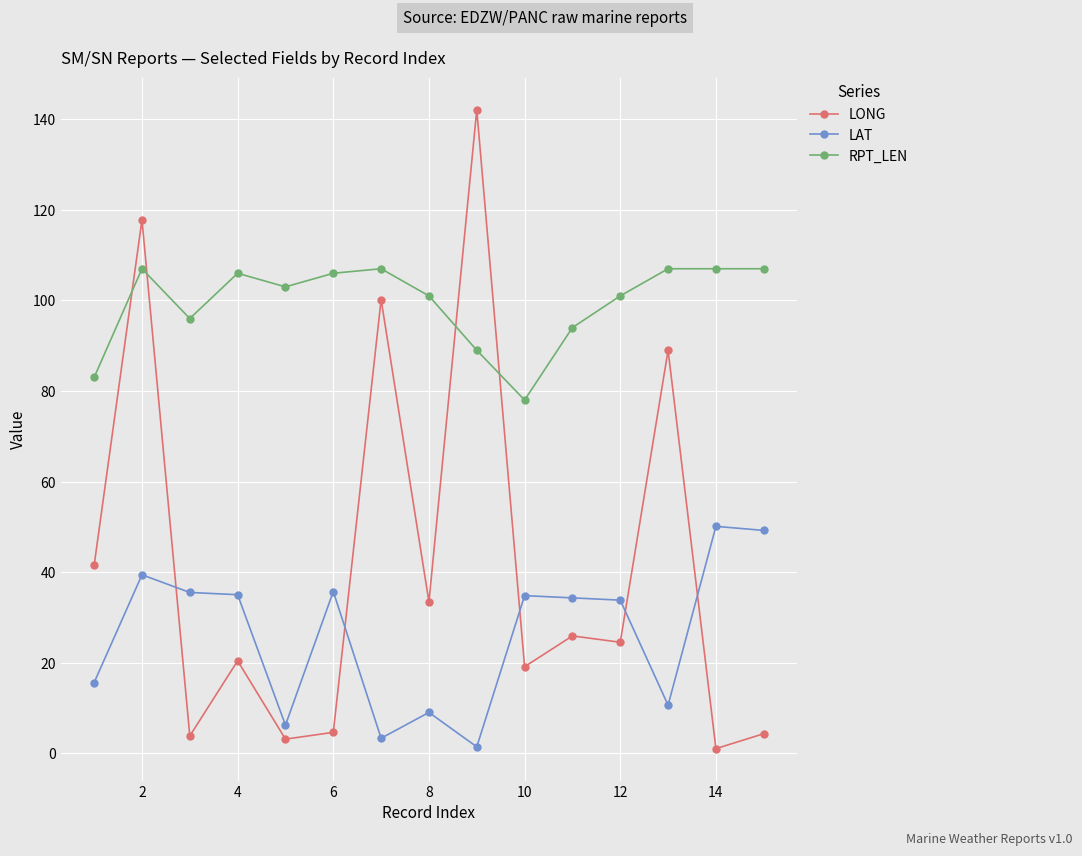

Rank the series by their maximum value, from lowest to highest.

LAT, RPT_LEN, LONG